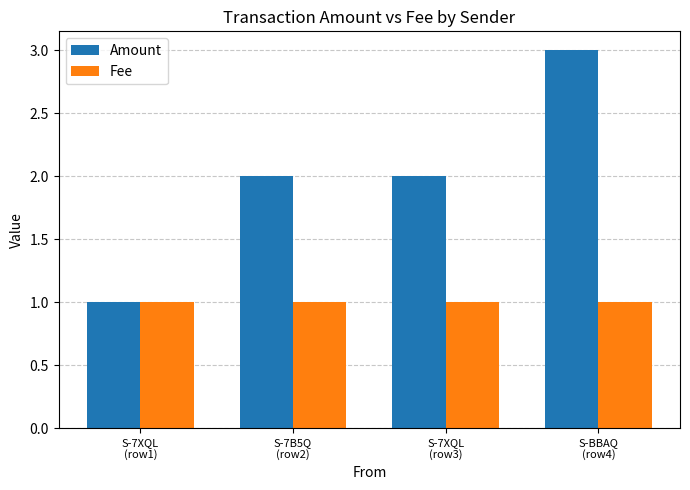

Rank the series by their average value, from lowest to highest.

Fee, Amount